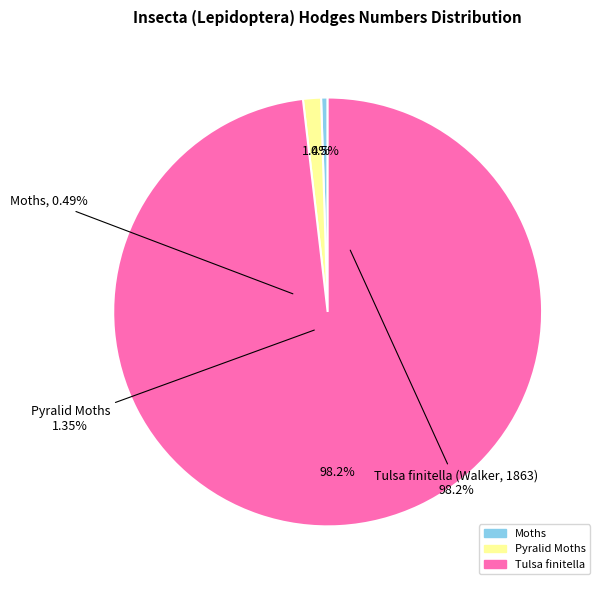

To the nearest percent, what is the combined percentage of Moths and Tulsa finitella?

99%